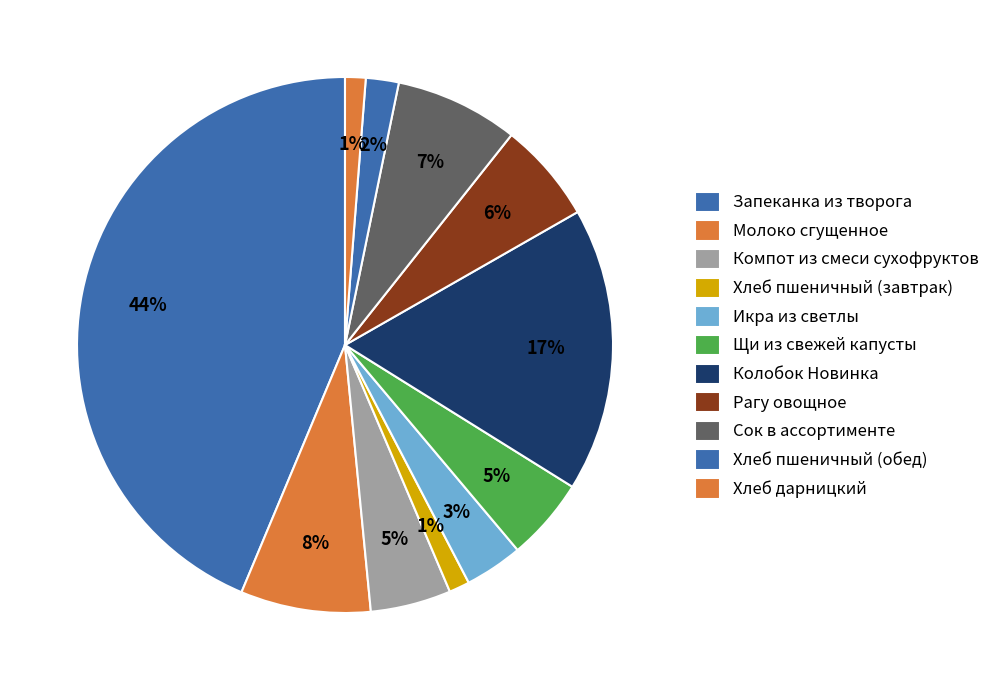

To the nearest percent, what is the average slice percentage?

9%